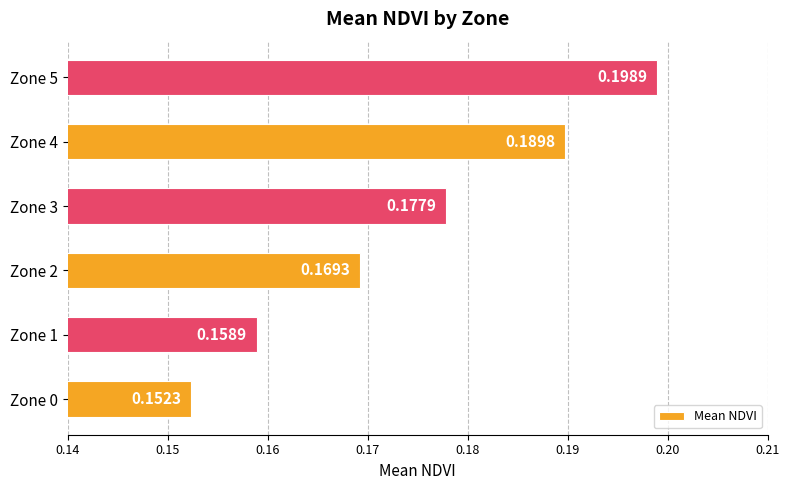

What is the sum of the values at Zone 3 and Zone 4?

0.4